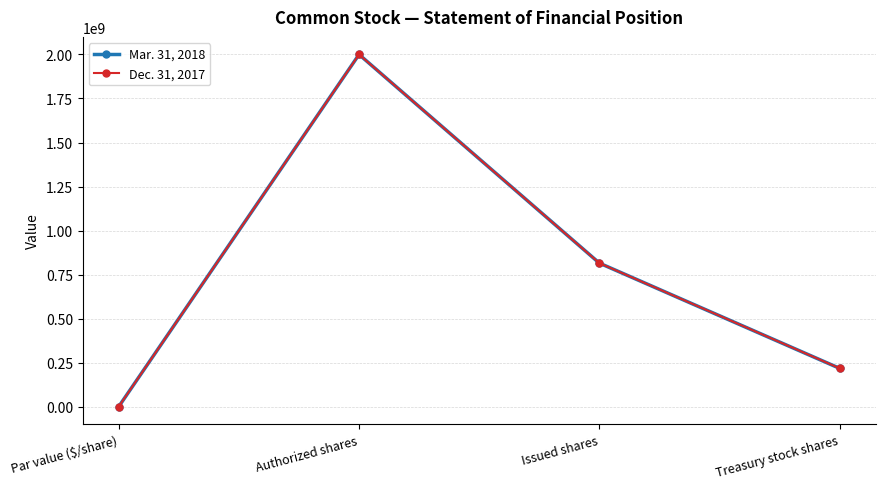

How many categories are shown in the chart?

4